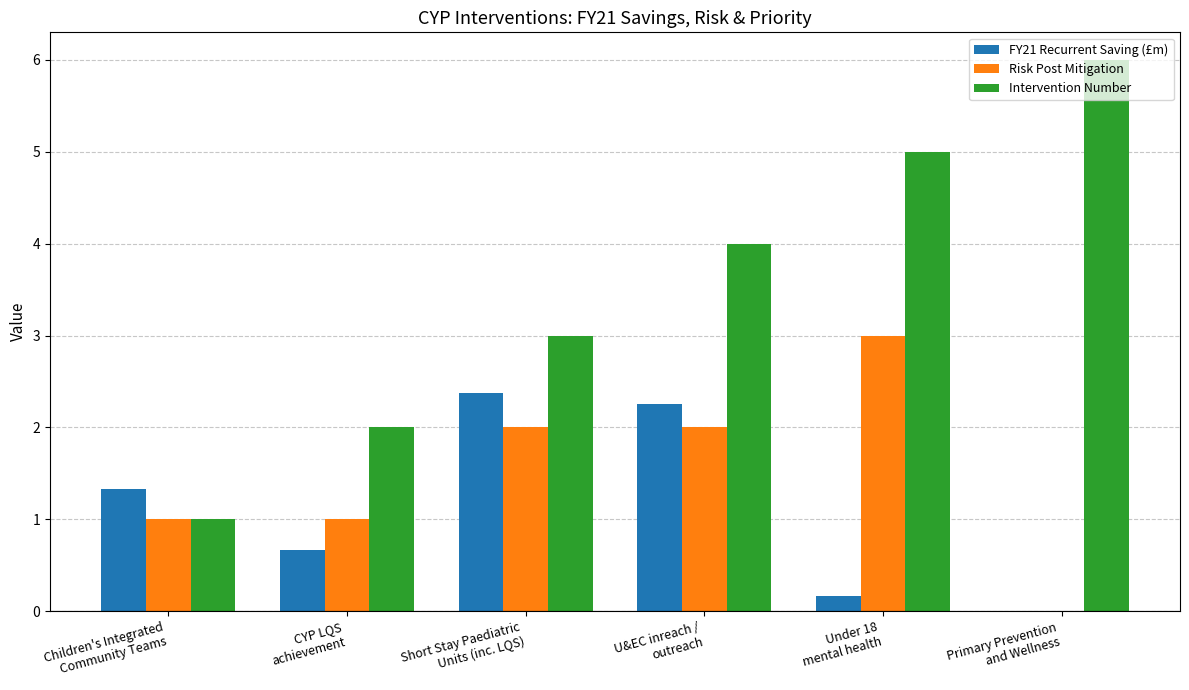

Reading right to left, transcribe all the data shown in this chart.

FY21 Recurrent Saving (£m): 0.0	0.2	2.3	2.4	0.7	1.3
Risk Post Mitigation: 0.0	3.0	2.0	2.0	1.0	1.0
Intervention Number: 6.0	5.0	4.0	3.0	2.0	1.0